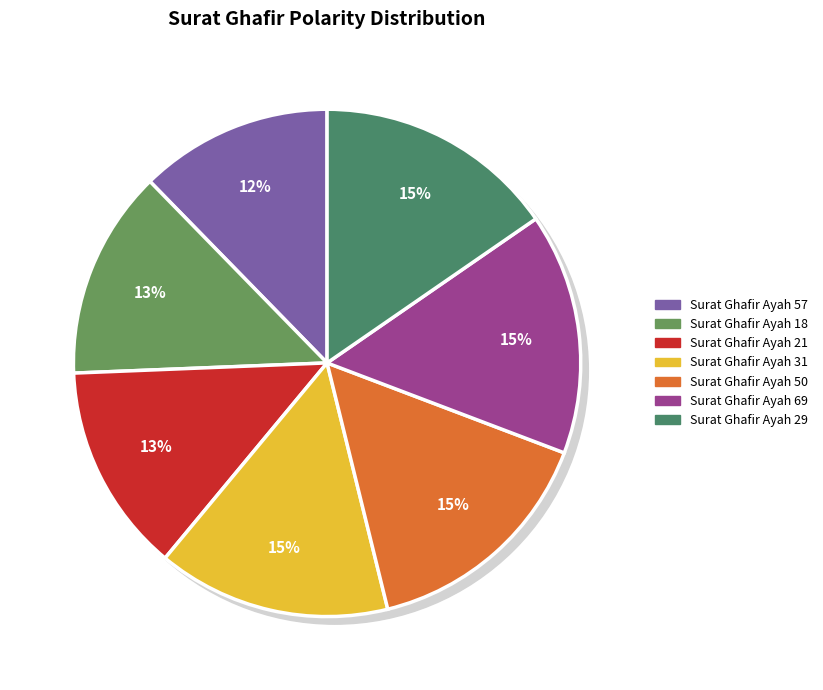

What is the largest slice in the pie chart?

Surat Ghafir Ayah 50